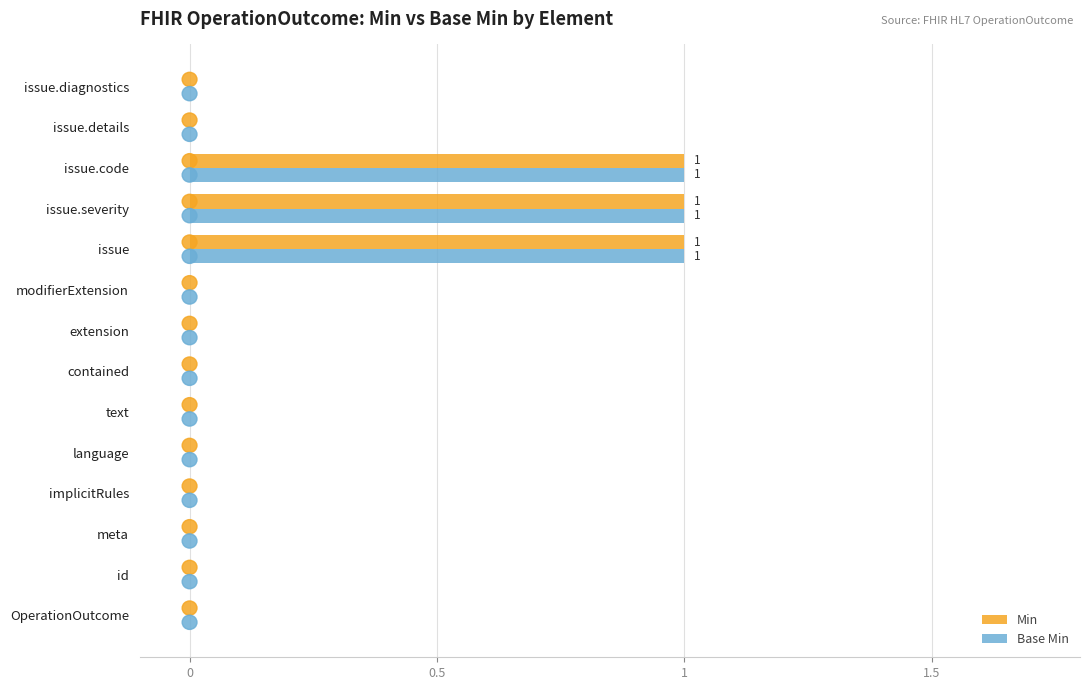

How many categories are shown in the chart?

14